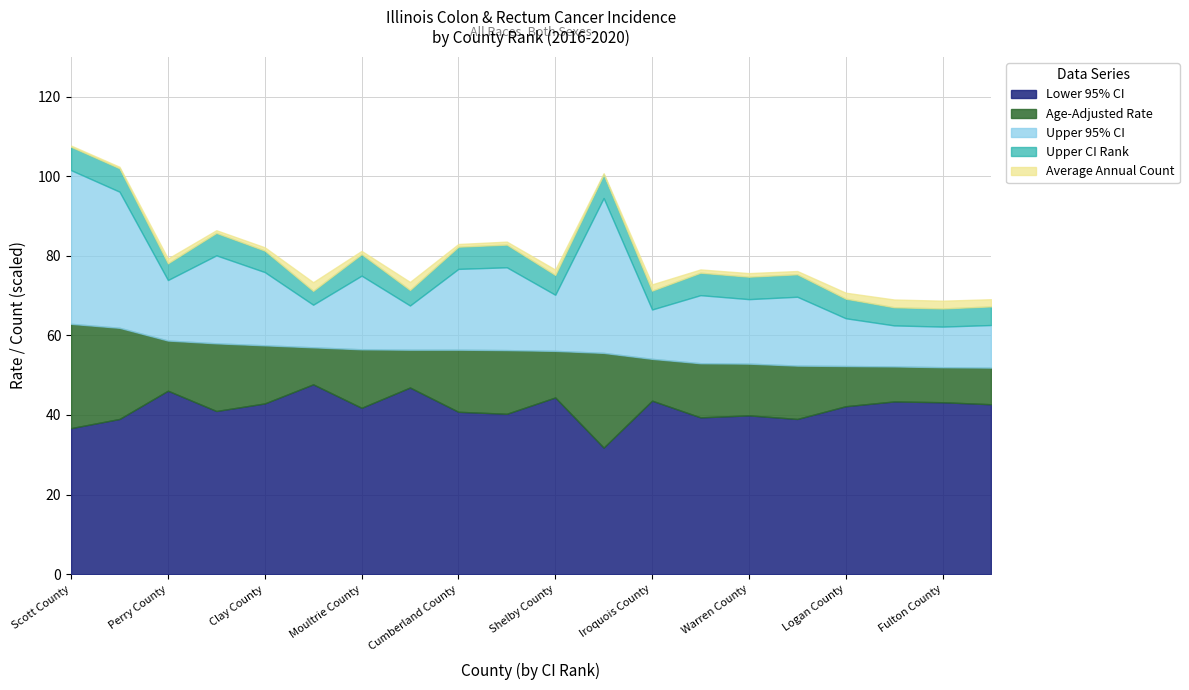

Read the Average Annual Count value at Wabash County.

9.0